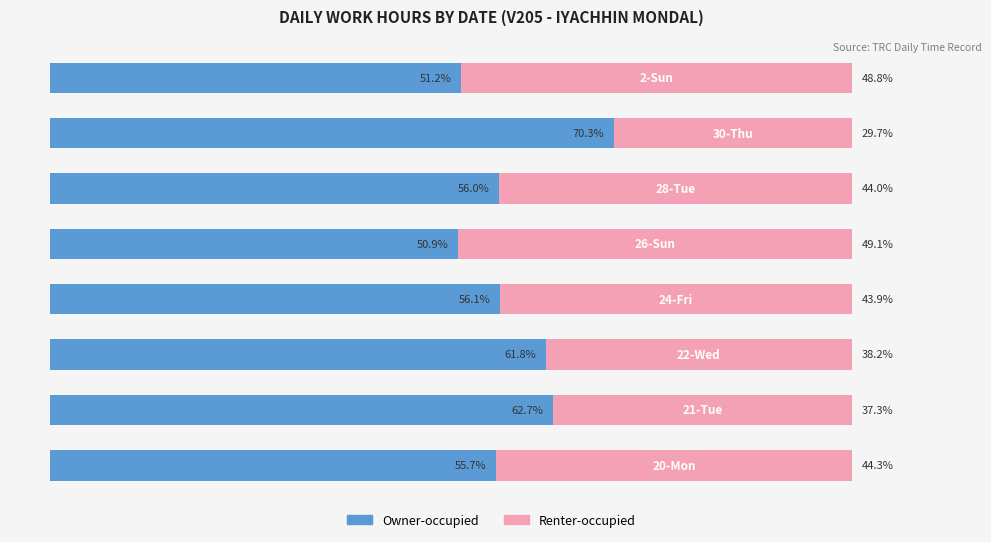

What is the lowest value of the Owner-occupied series?

50.9